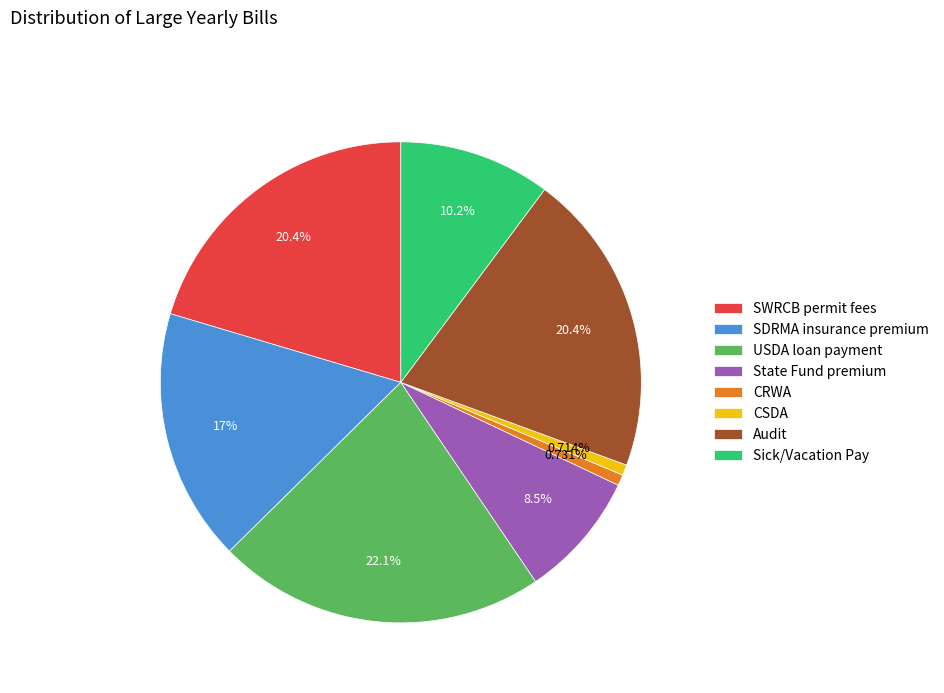

Count the number of slices in the pie.

8